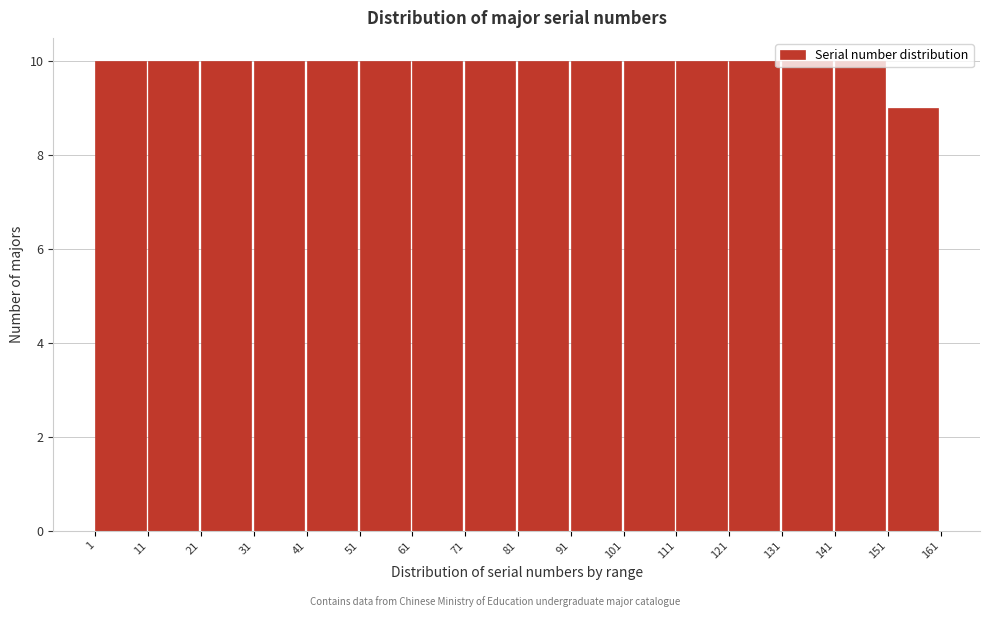

How tall is the bar that spans 111 to 121 on the x-axis? The values are not printed on the chart, so give them approximately, as read against the axis.

10